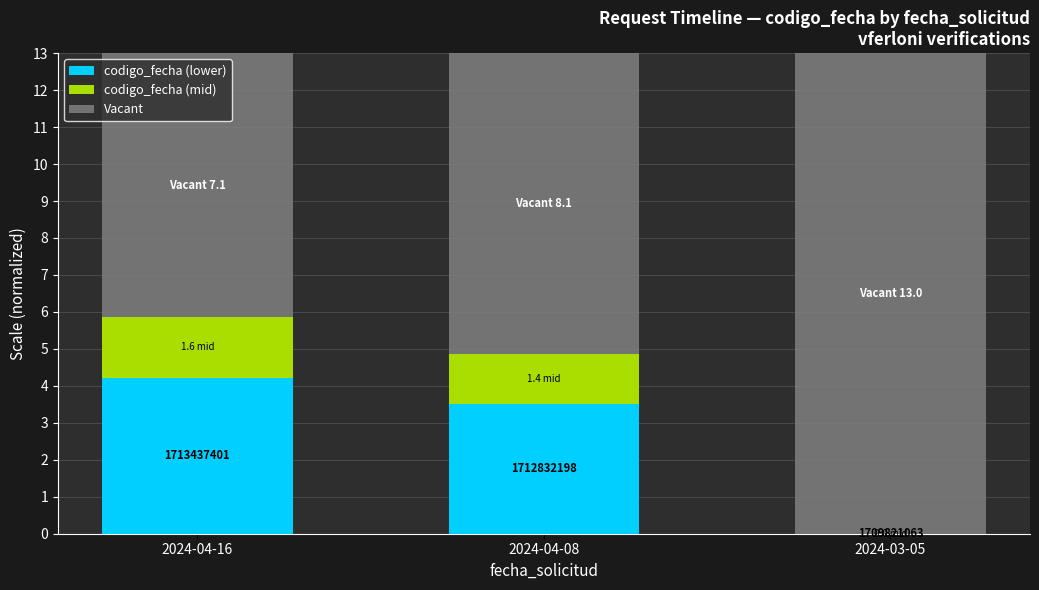

What is the total value across all series at 2024-04-16?

13.0